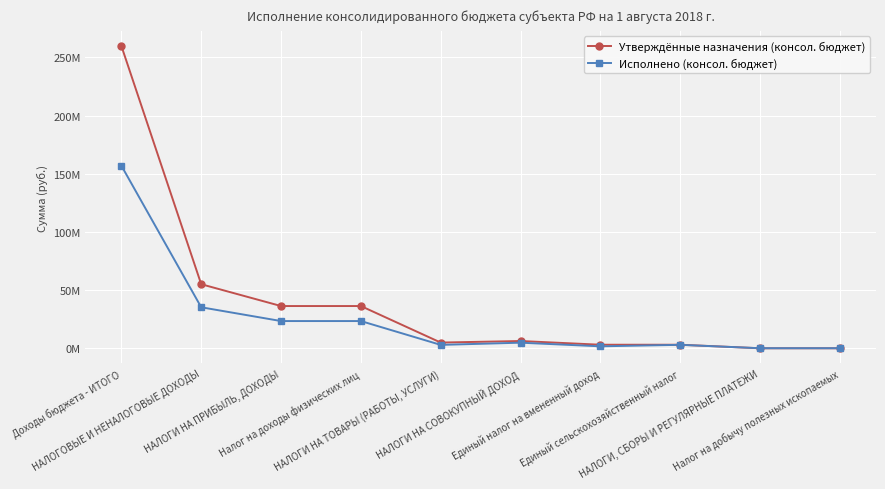

True or false: Утверждённые назначения (консол. бюджет) and Исполнено (консол. бюджет) intersect in this chart.

True